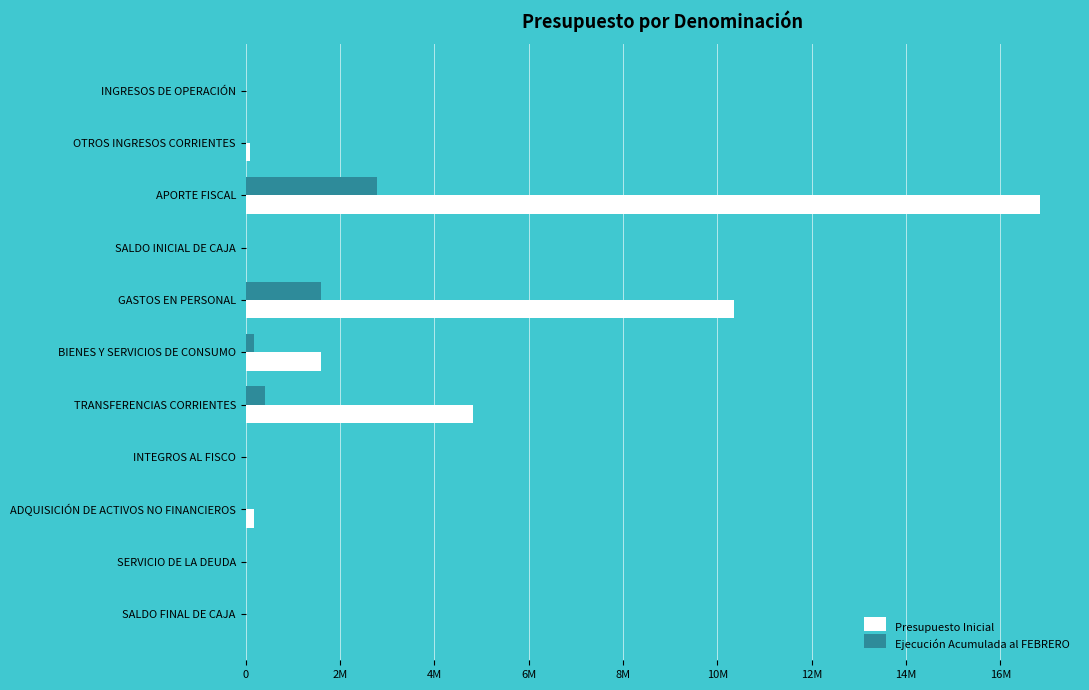

Which series has the widest spread of values?

Presupuesto Inicial